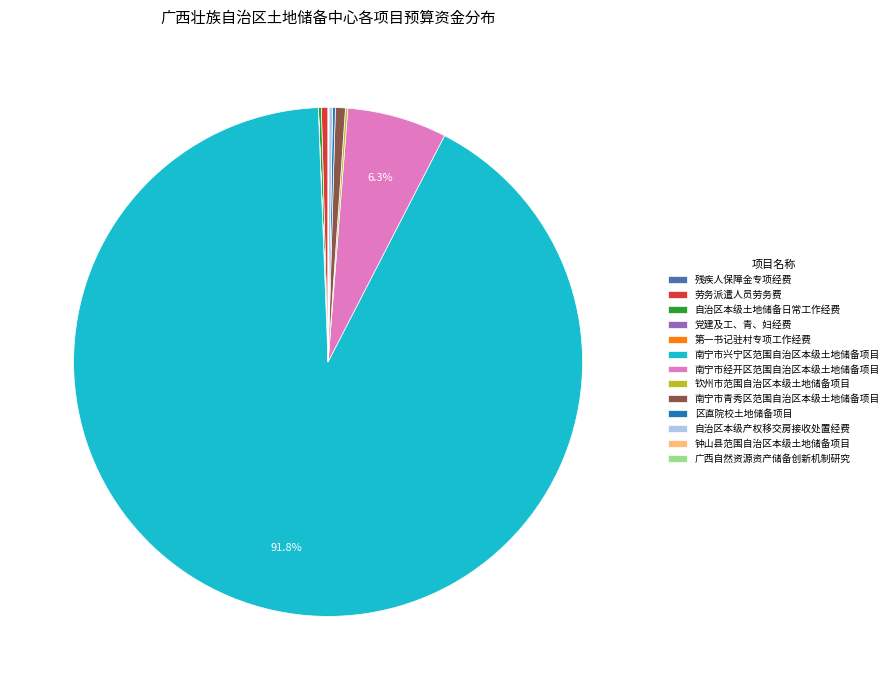

To the nearest percent, what is the average slice percentage?

8%